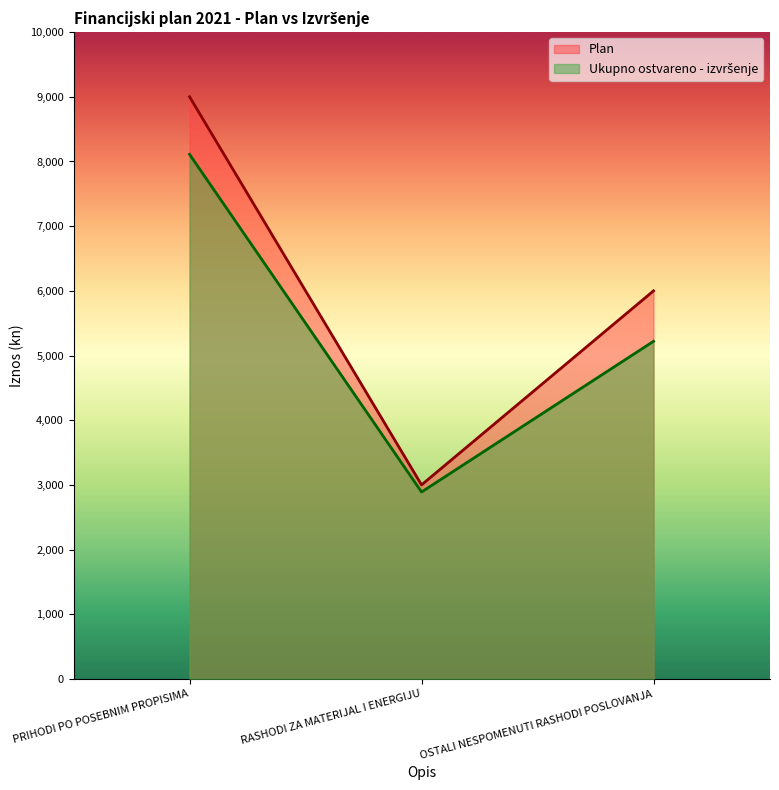

What is the spread (max minus min) of values at RASHODI ZA MATERIJAL I ENERGIJU?

110